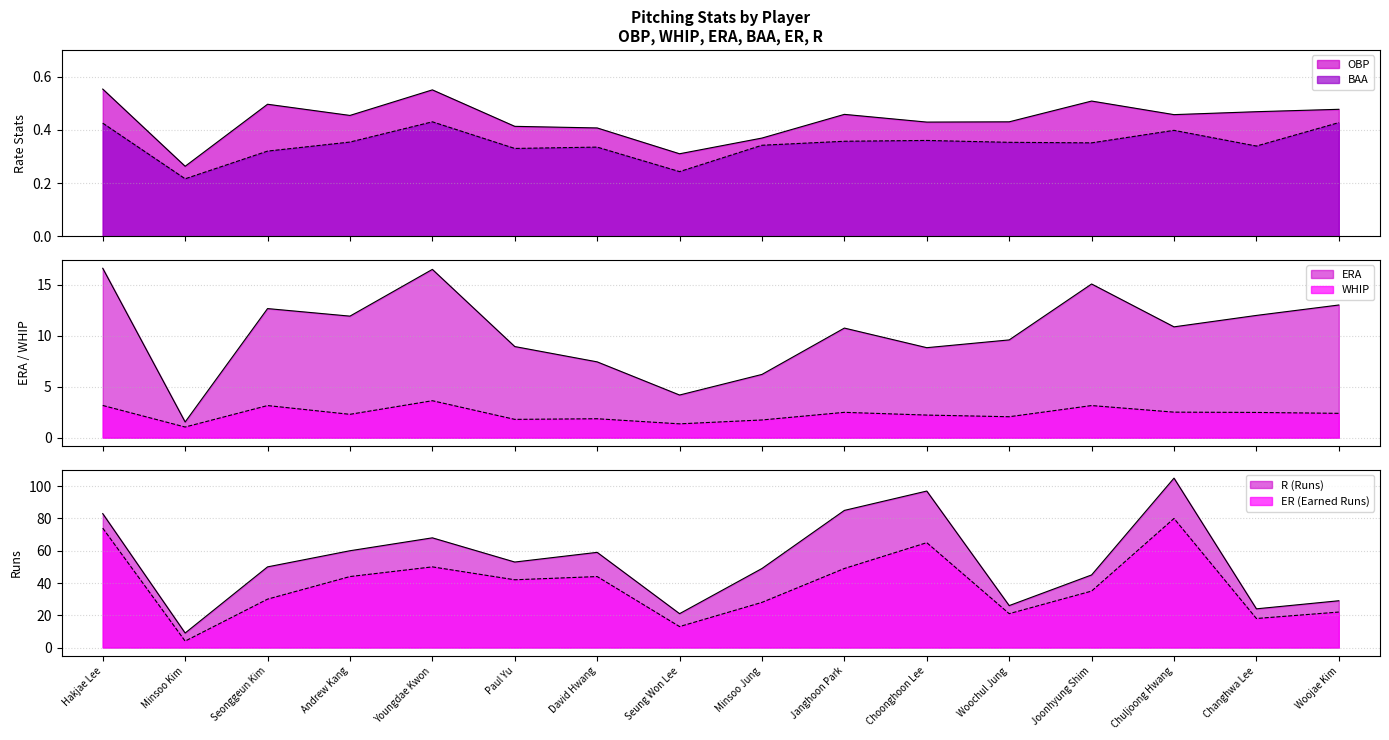

What is the difference between the WHIP values at Seonggeun Kim and Janghoon Park?

0.7